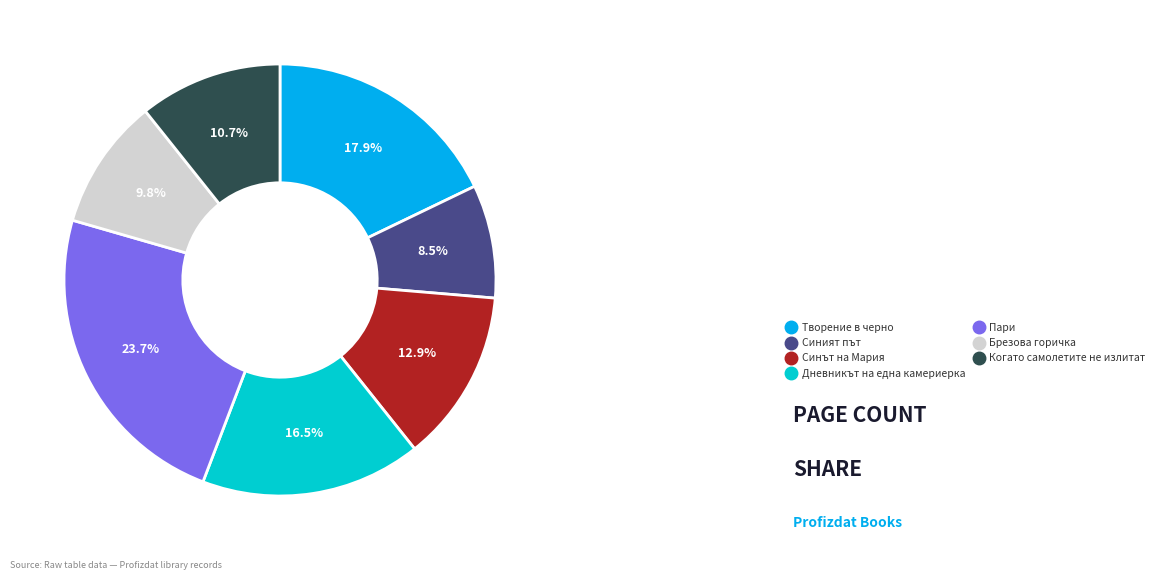

What is the largest slice in the pie chart?

Пари